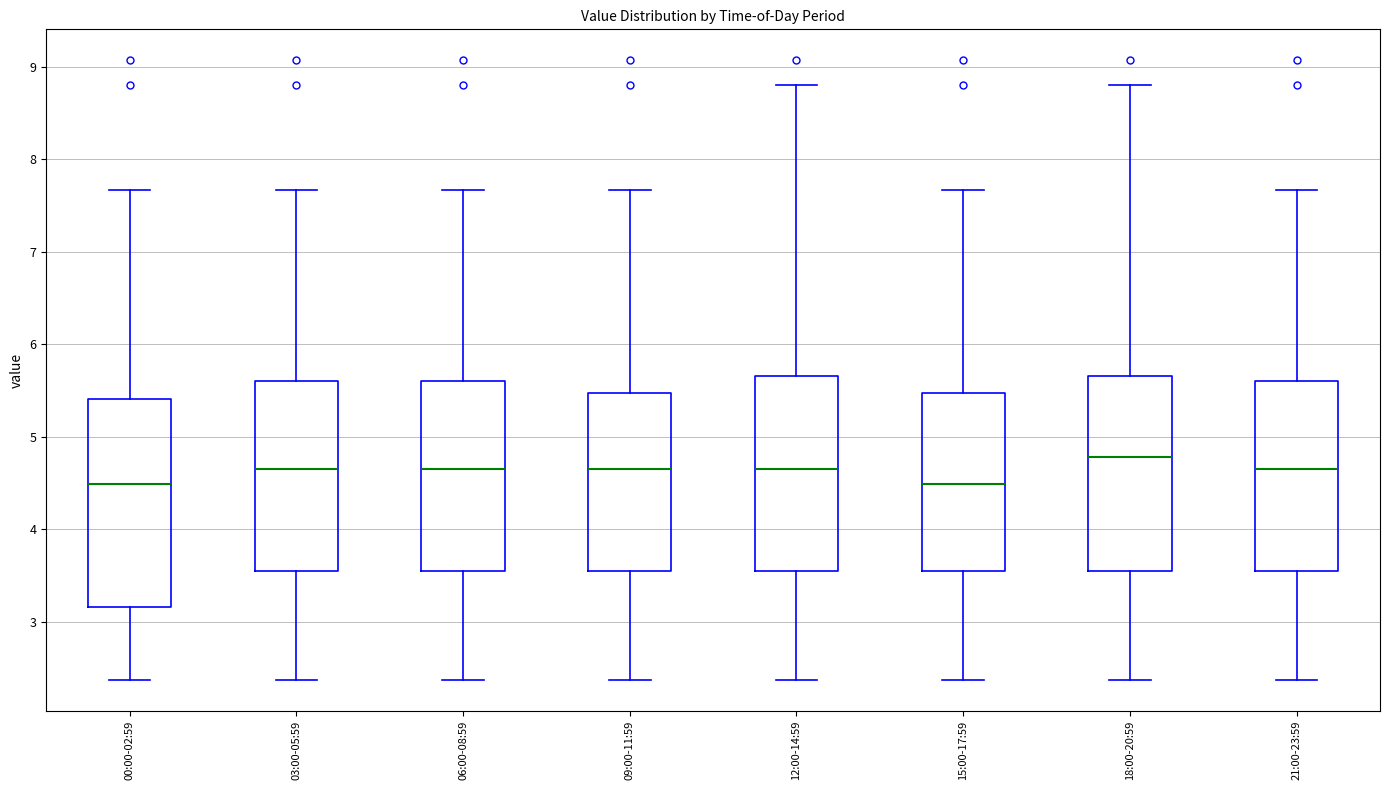

Reading left to right, read every box against the y-axis: the position of its median line, the range the box covers, and the ends of its whiskers. The values are not printed on the chart, so give them approximately, as read against the axis.

00:00-02:59: median 4.5, box 3.2 to 5.4, whiskers 2.4 to 7.7
03:00-05:59: median 4.7, box 3.5 to 5.6, whiskers 2.4 to 7.7
06:00-08:59: median 4.7, box 3.5 to 5.6, whiskers 2.4 to 7.7
09:00-11:59: median 4.7, box 3.5 to 5.5, whiskers 2.4 to 7.7
12:00-14:59: median 4.7, box 3.5 to 5.7, whiskers 2.4 to 8.8
15:00-17:59: median 4.5, box 3.5 to 5.5, whiskers 2.4 to 7.7
18:00-20:59: median 4.8, box 3.5 to 5.7, whiskers 2.4 to 8.8
21:00-23:59: median 4.7, box 3.5 to 5.6, whiskers 2.4 to 7.7